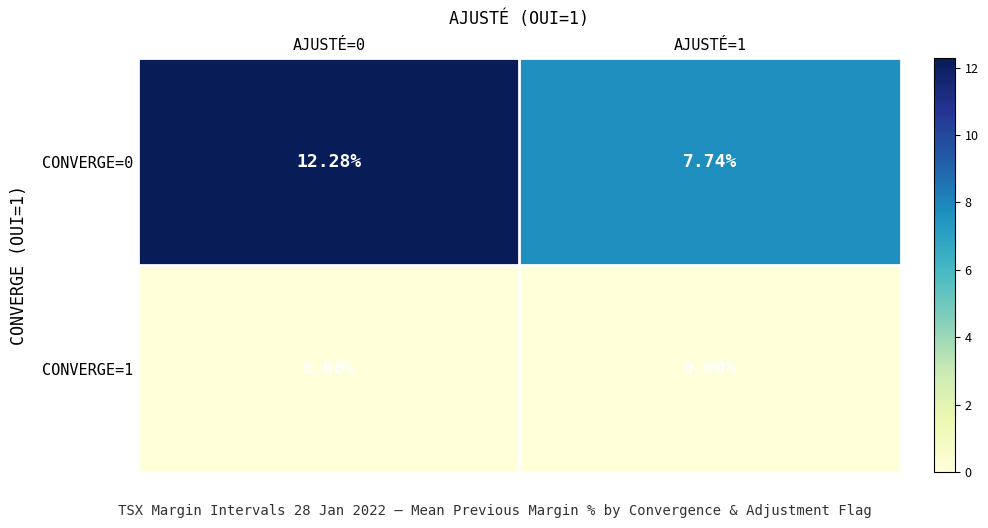

Which series has the widest spread of values?

CONVERGE=0